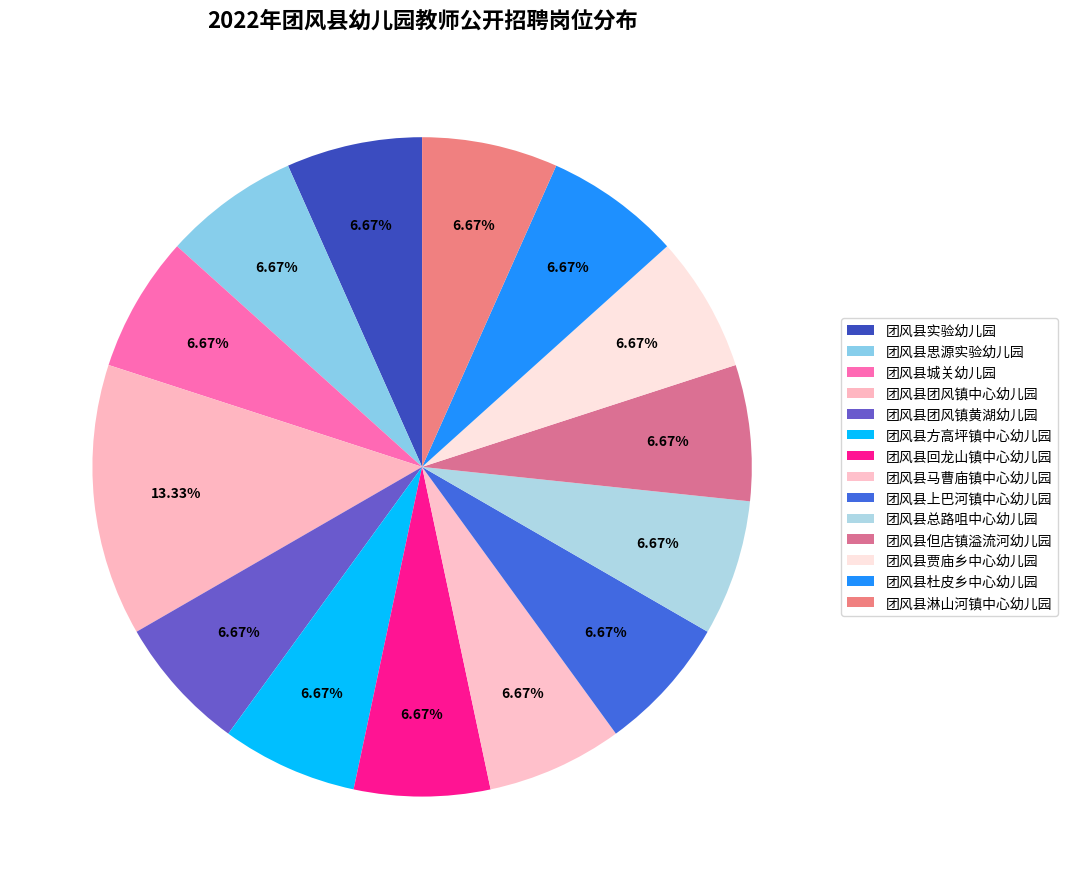

What is the largest slice in the pie chart?

团风县团风镇中心幼儿园